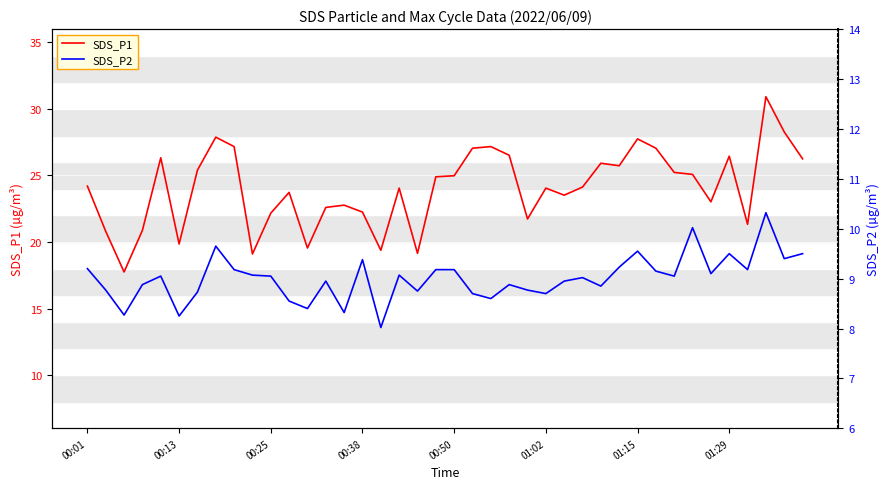

What is the minimum value shown in the chart?

8.0